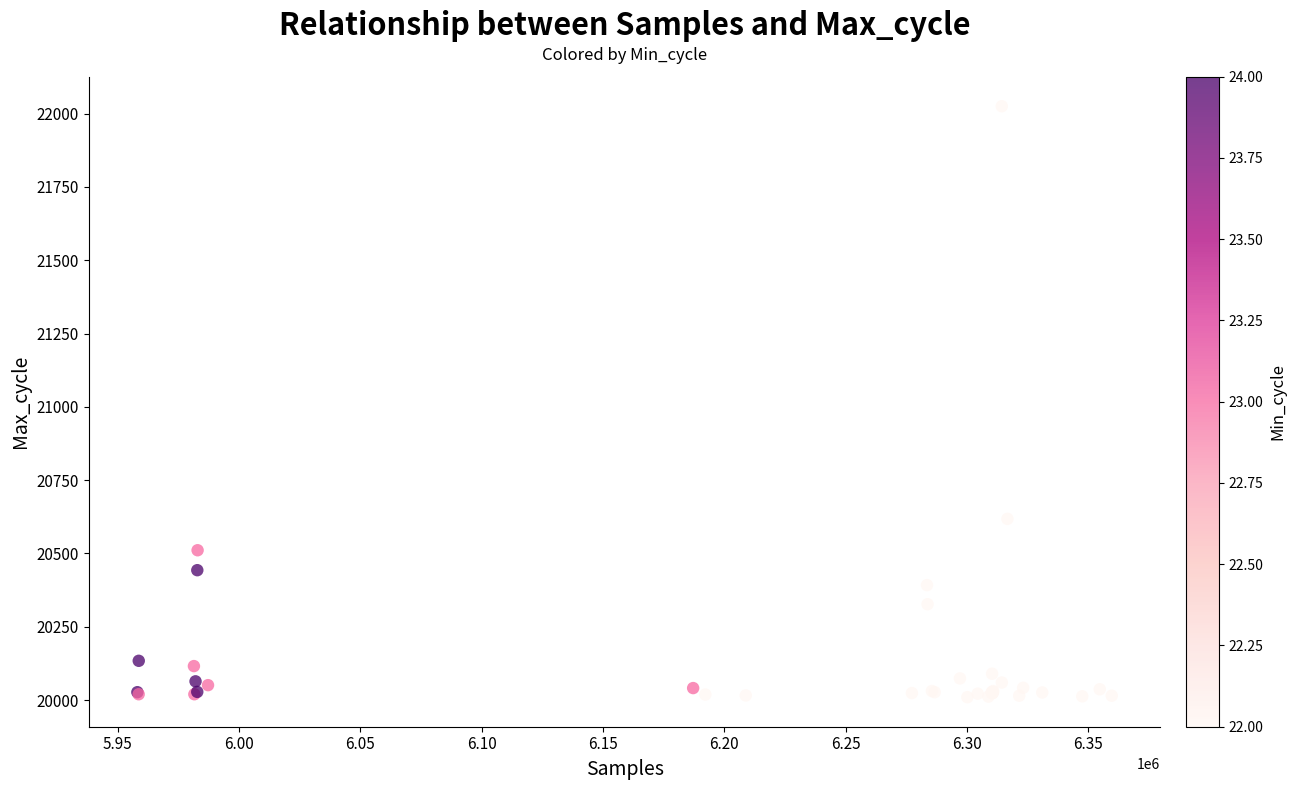

What Y value in the scatter plot is closest to 21017?

20618